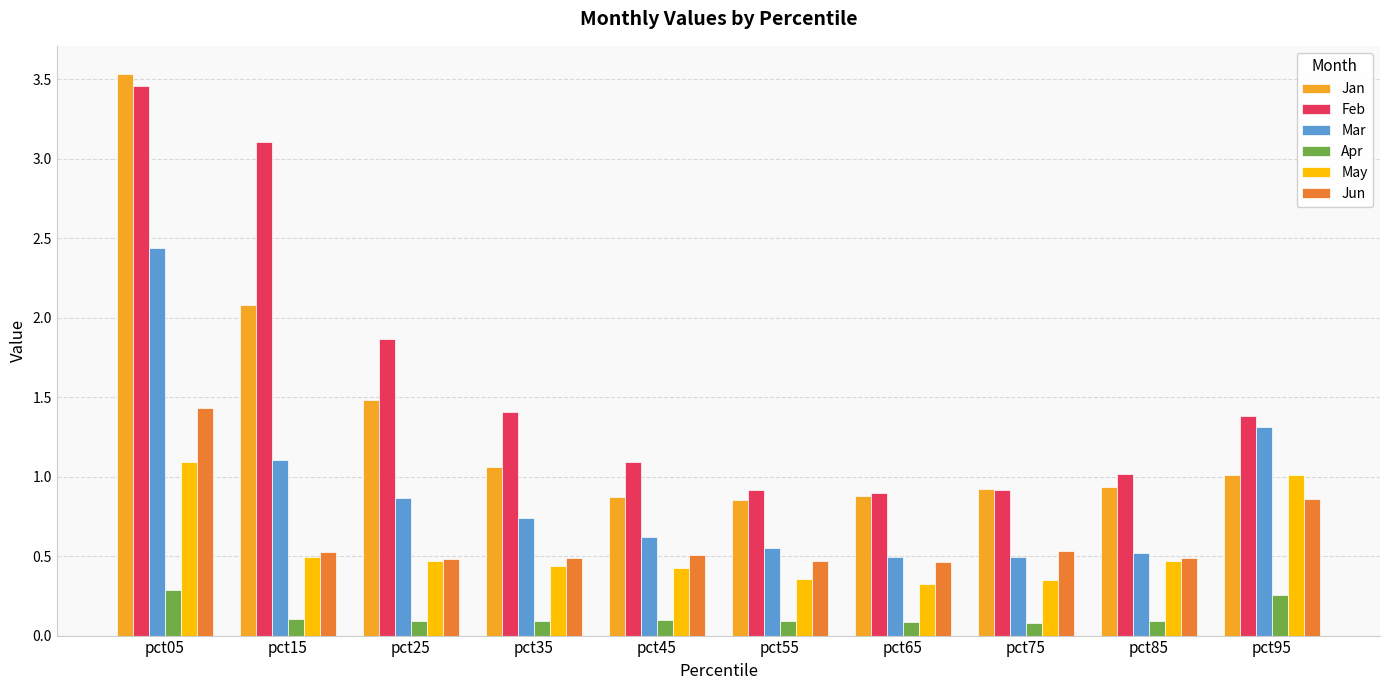

Which category has the highest value across all series?

pct05